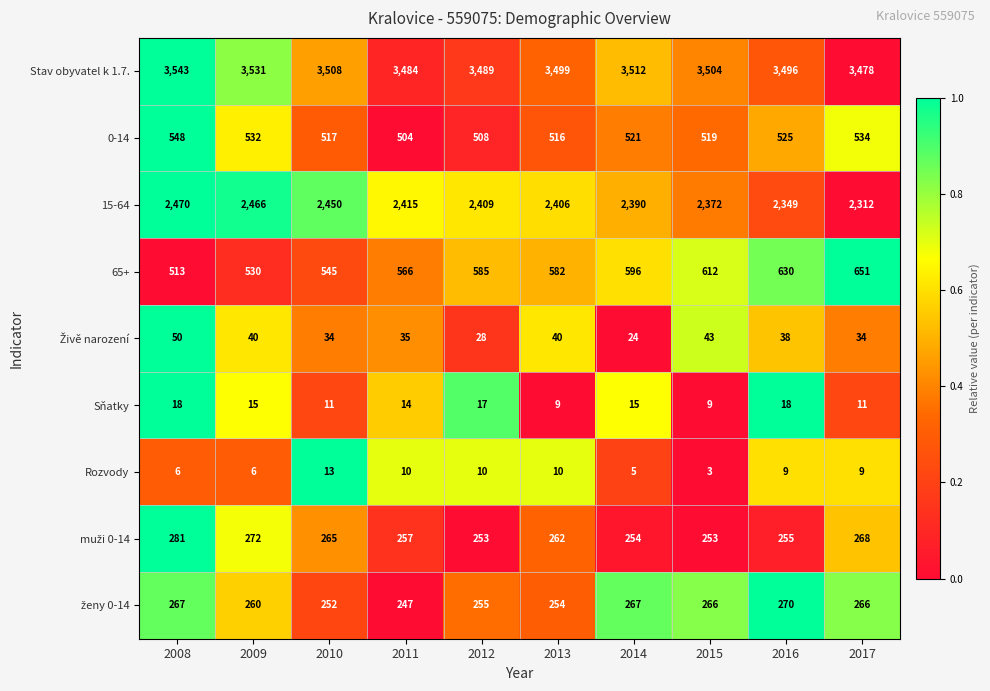

Is the value of 15-64 at 2009 greater than the value of 65+ at 2015?

Yes